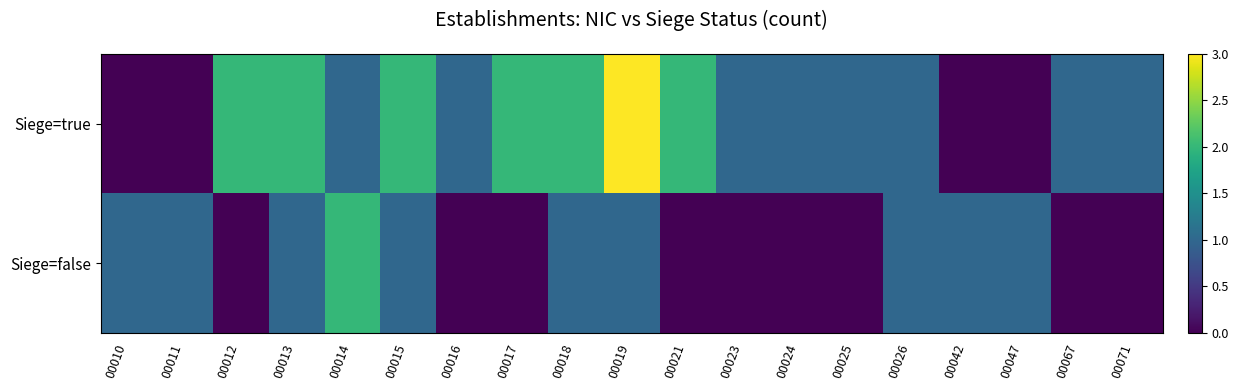

Which series has the largest total across all categories?

Siege=true